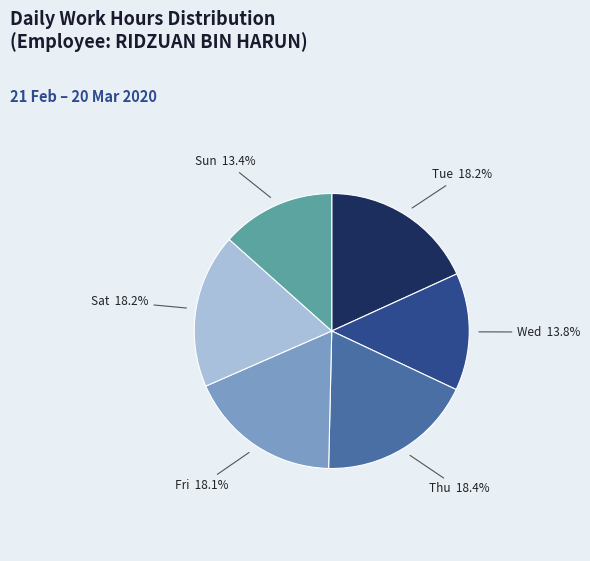

Is there a majority slice in this chart?

No